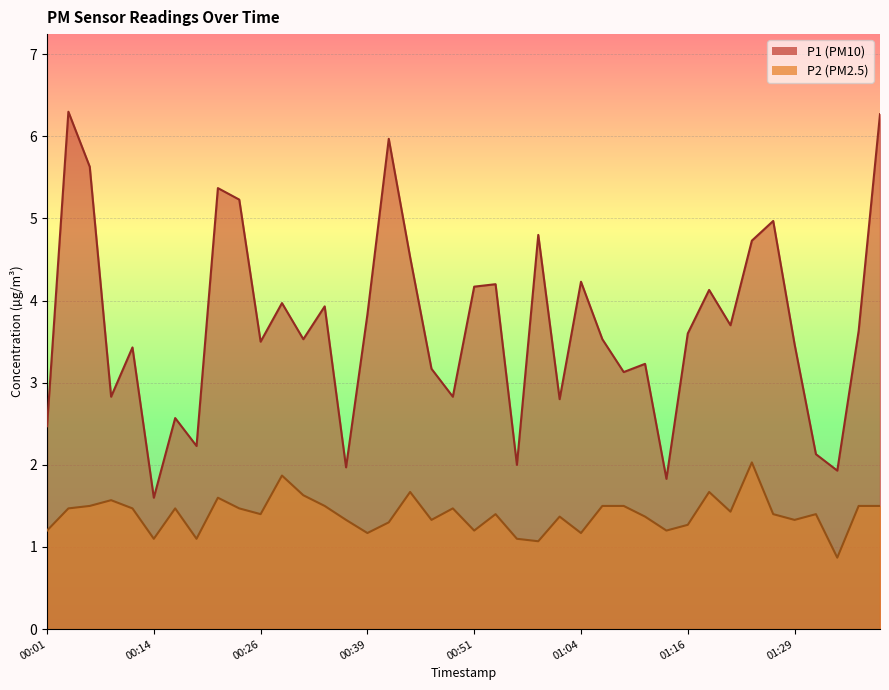

The value of P2 at 00:51 is 0.3. True or false?

False